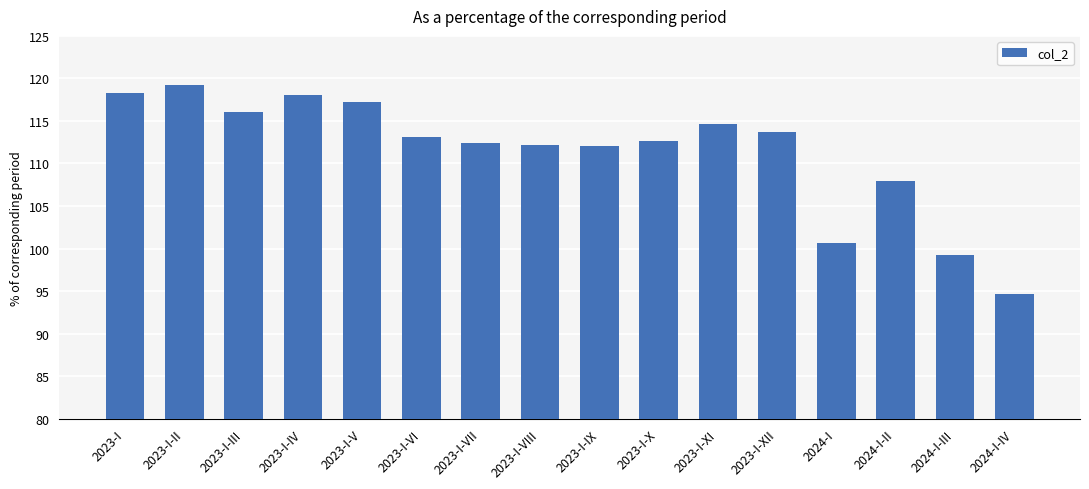

What is the minimum value shown in the chart?

94.7